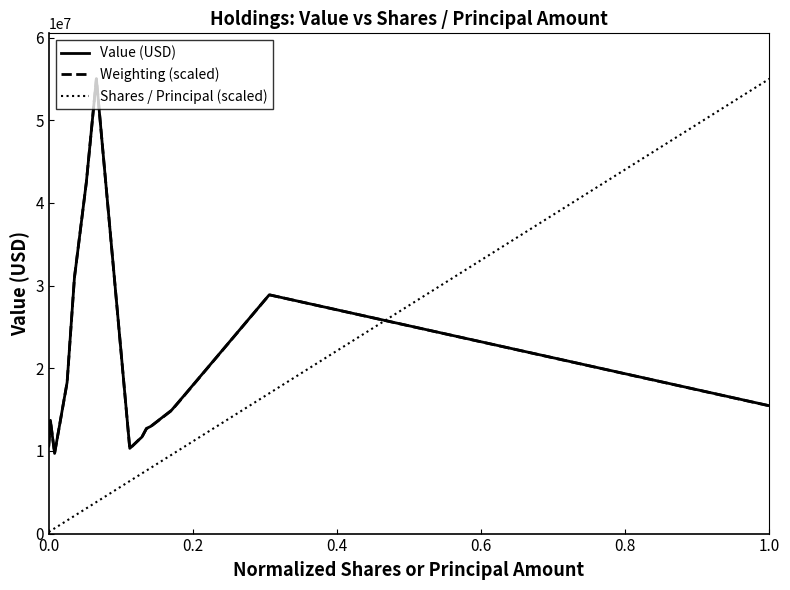

How many times do Value (USD) and Shares / Principal (scaled) cross each other?

1